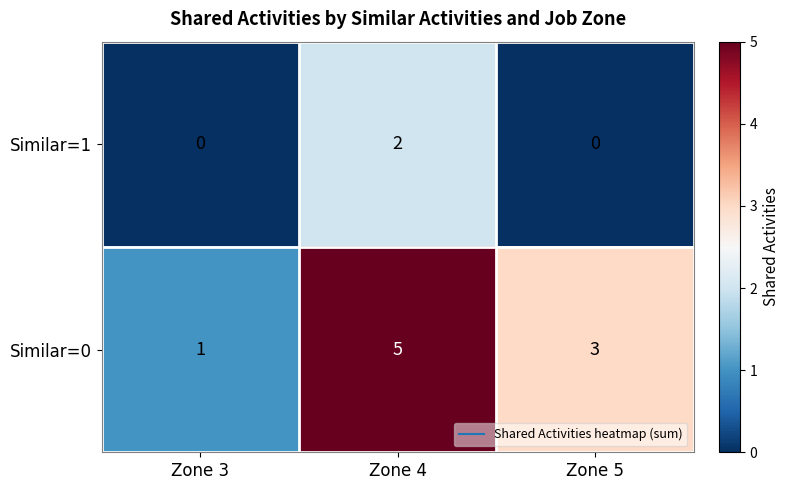

At which label does Similar=0 first exceed 3?

Zone 4